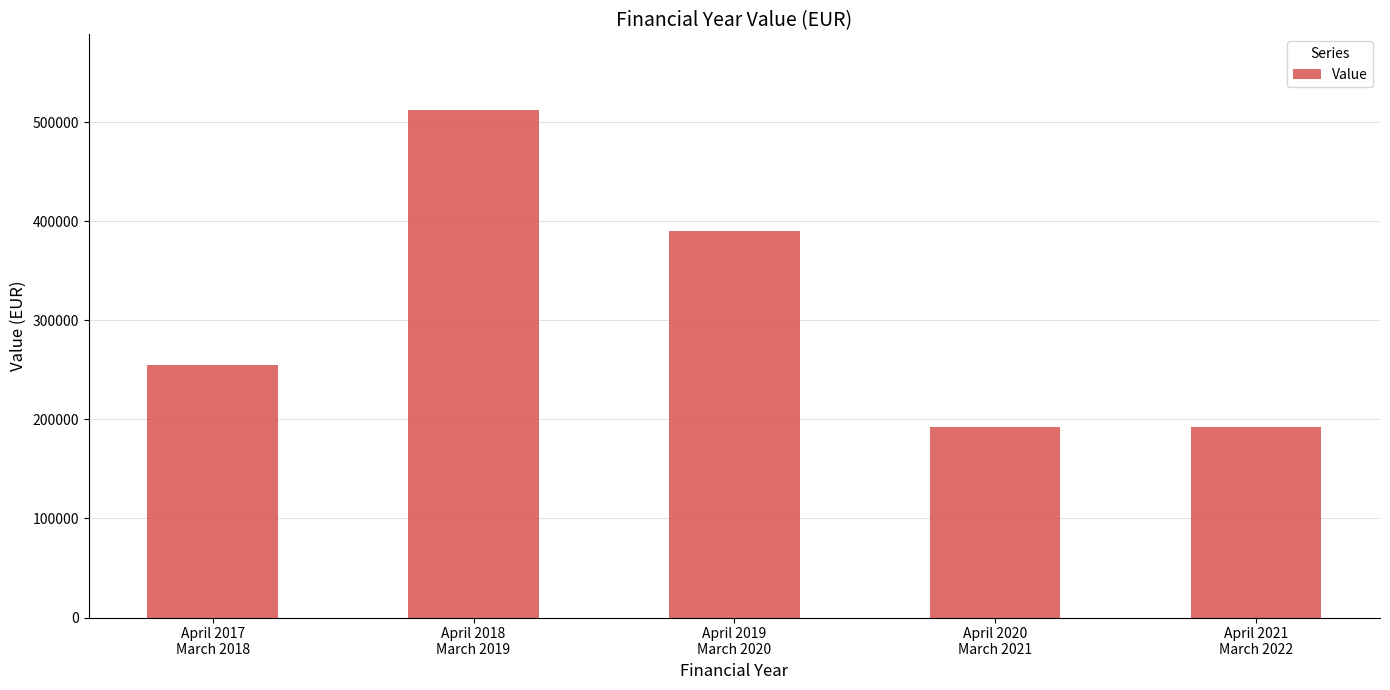

What position from the left is April 2020
March 2021?

4